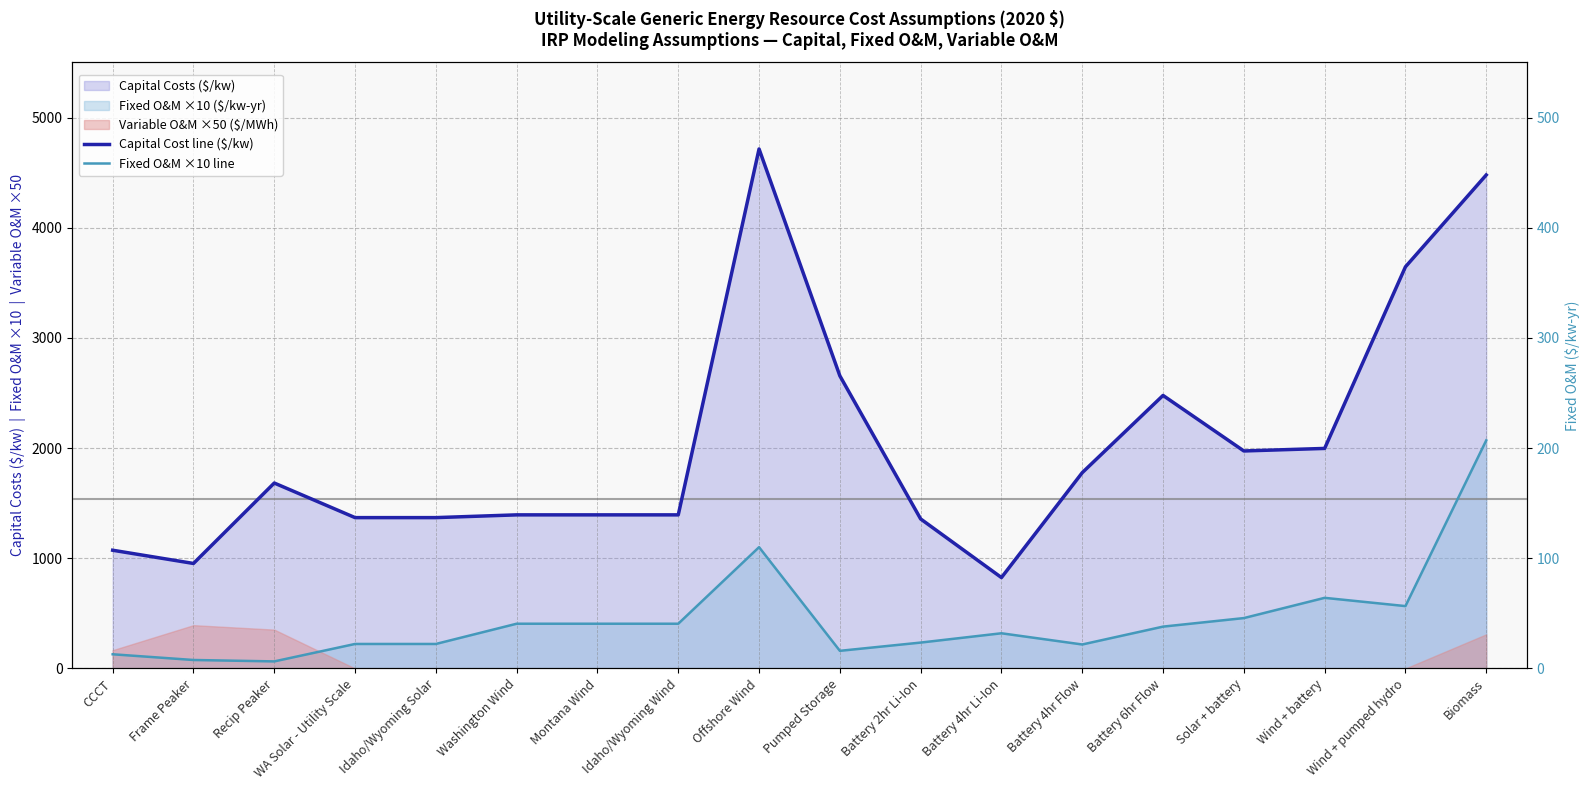

Rank the series by their maximum value, from lowest to highest.

Fixed O&M ×10 line, Capital Cost line ($/kw)